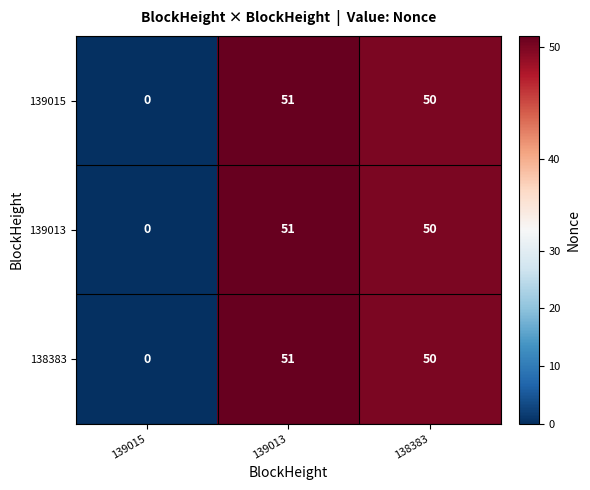

Is the value of 139015 at 138383 greater than the value of 138383 at 139013?

No